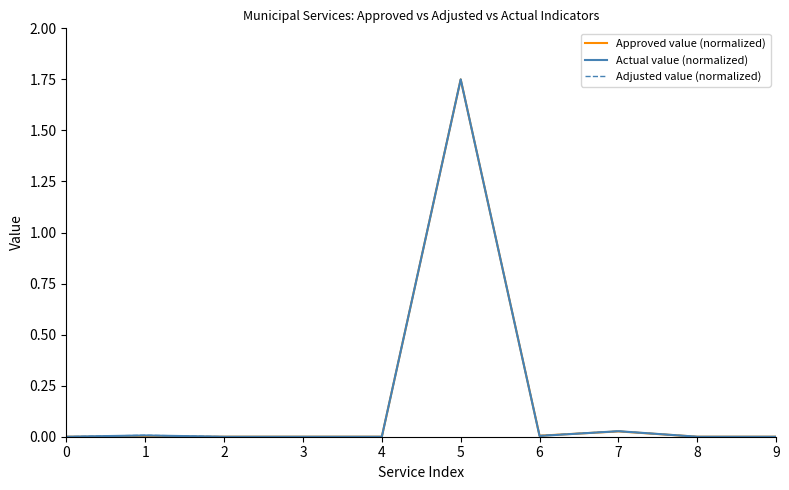

Is it true that Adjusted value (normalized) equals 0.0 at 2?

True